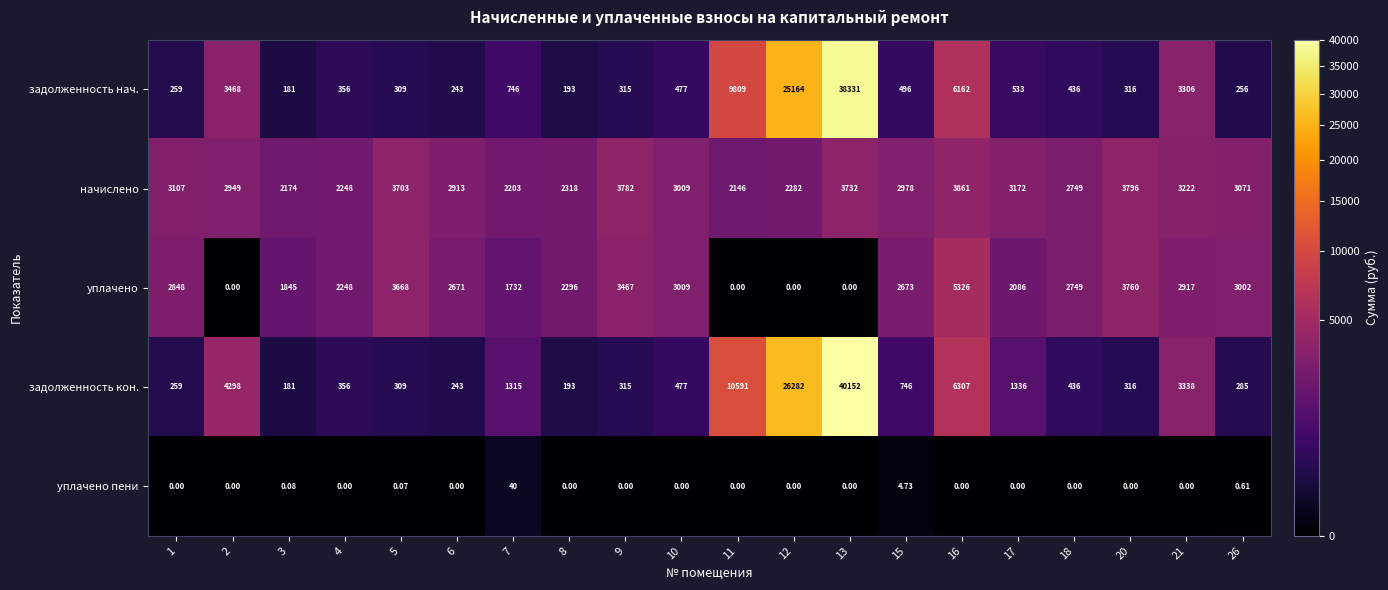

Which series has the largest total across all categories?

задолженность кон.